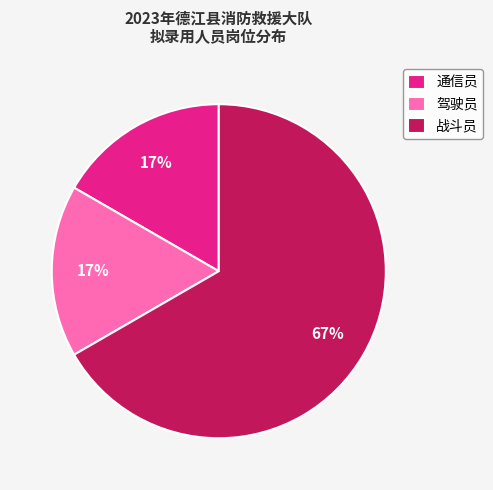

To the nearest percent, what portion does 通信员 represent?

17%